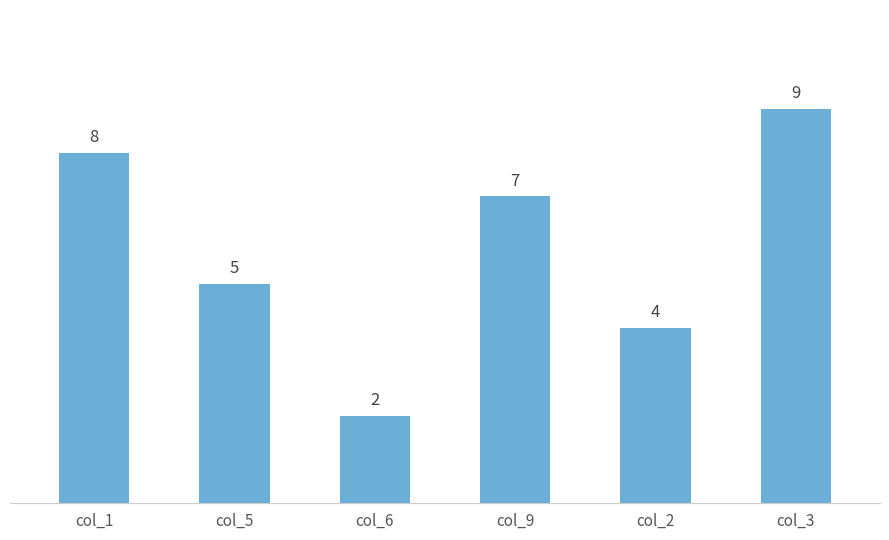

List the labels in order of value, smallest first.

col_6, col_2, col_5, col_9, col_1, col_3